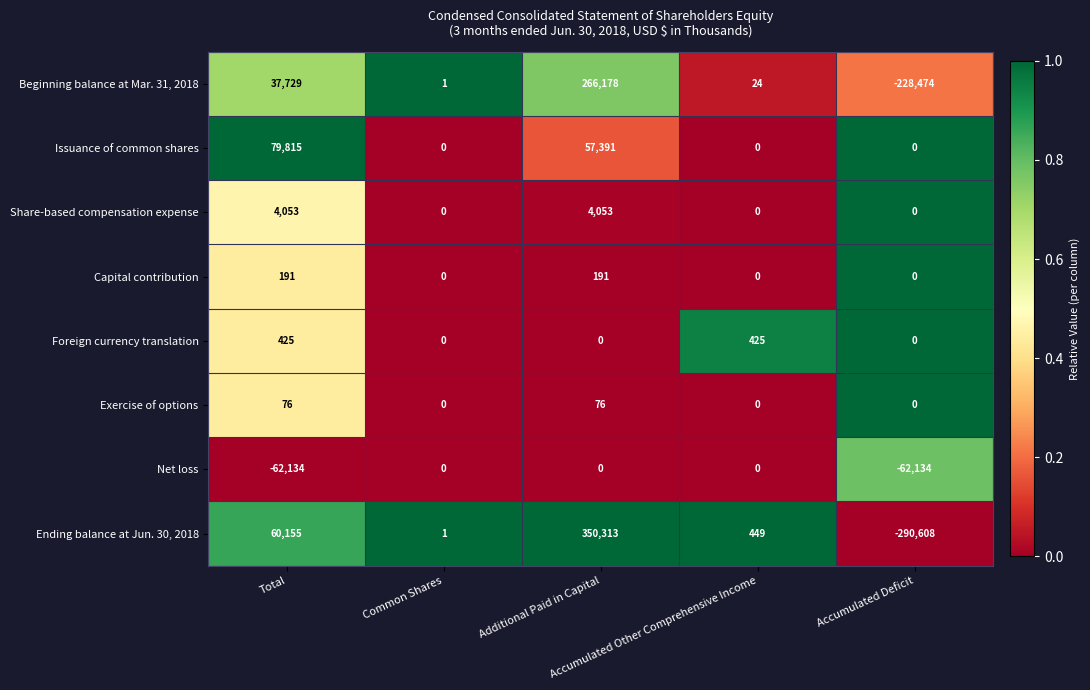

Which series has the widest spread of values?

Ending balance at Jun. 30, 2018